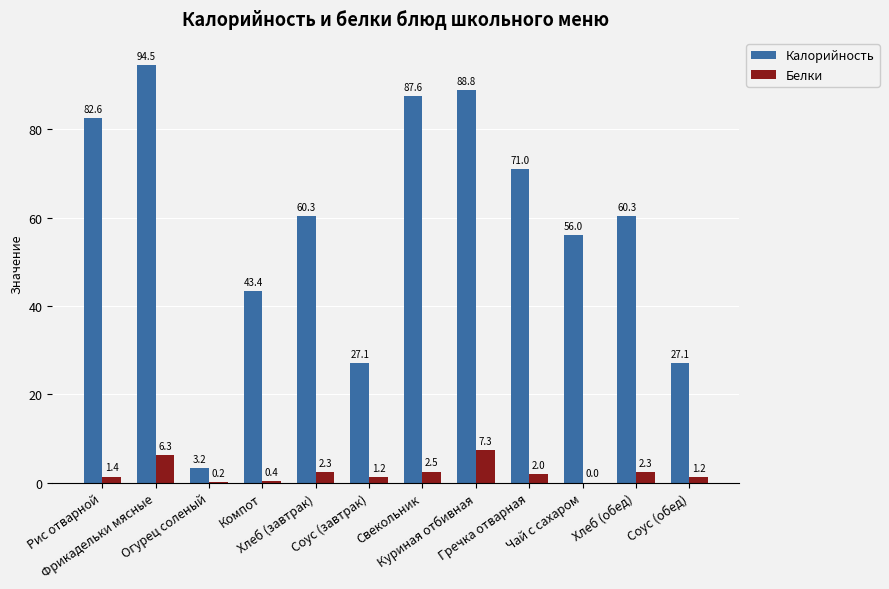

What is the highest value of the Белки series?

7.3